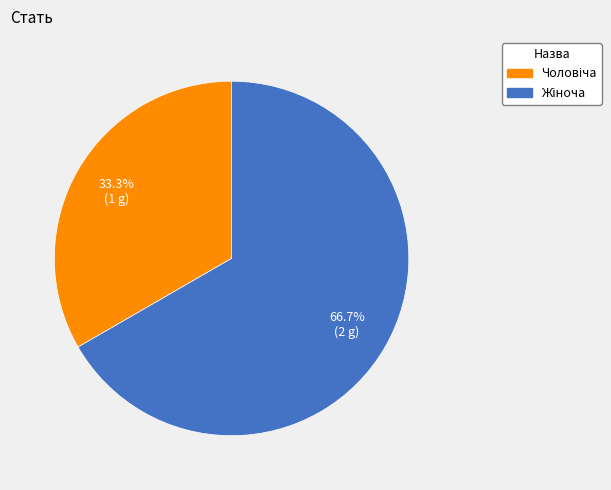

How many segments does this pie chart have?

2